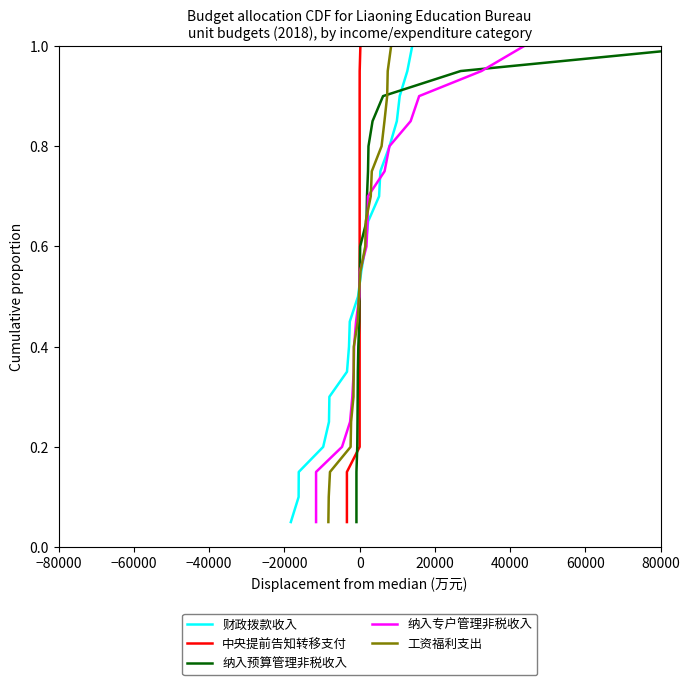

How many lines are shown in the chart?

5